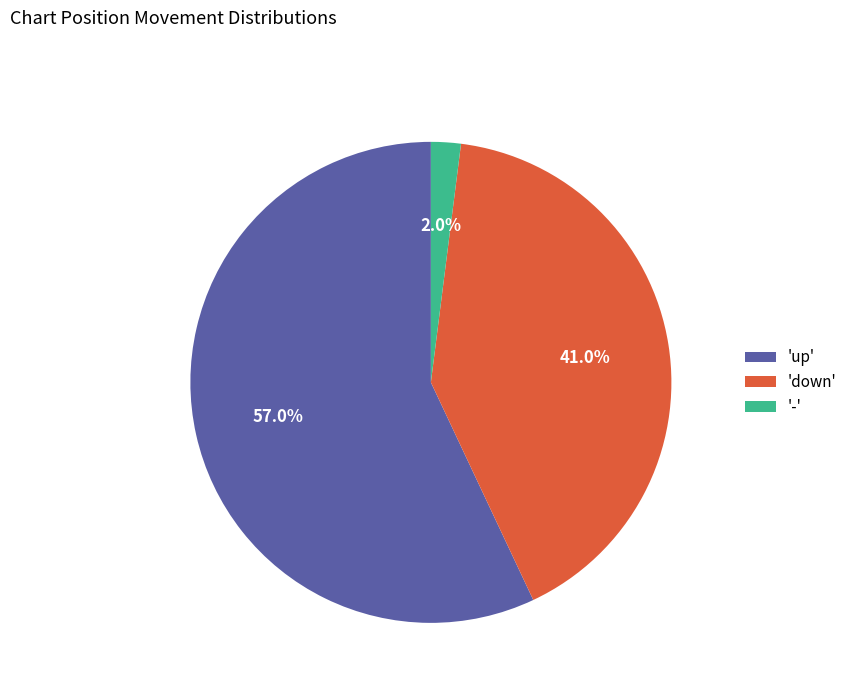

Count the number of slices in the pie.

3